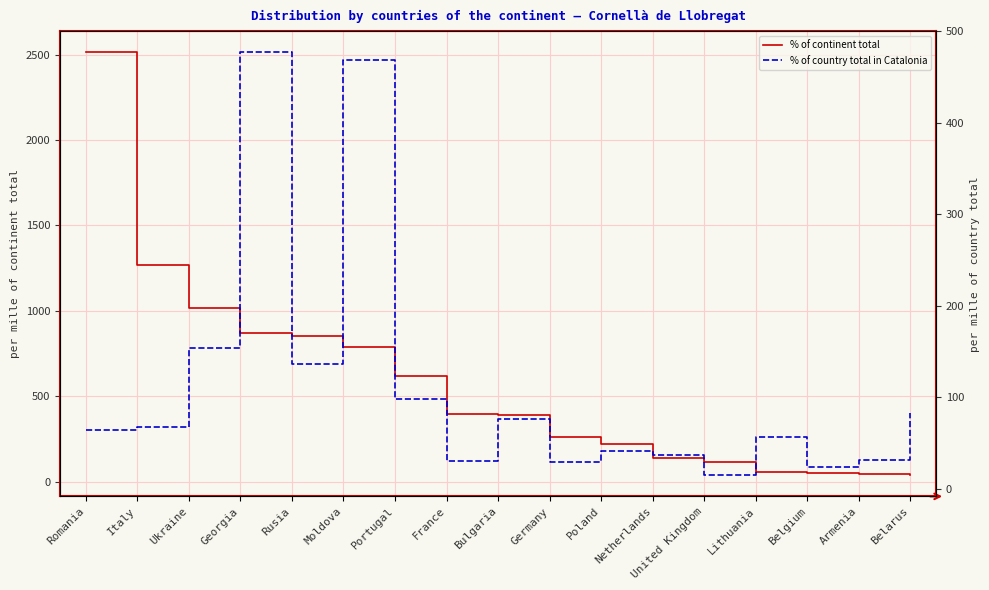

Read the % of continent total value at Moldova, to the nearest 50.

800